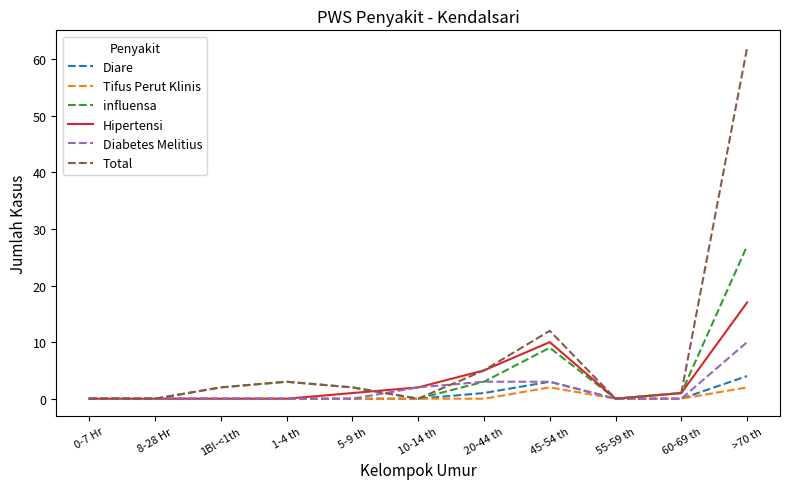

The Hipertensi series shows 2 at 10-14 th. True or false?

True